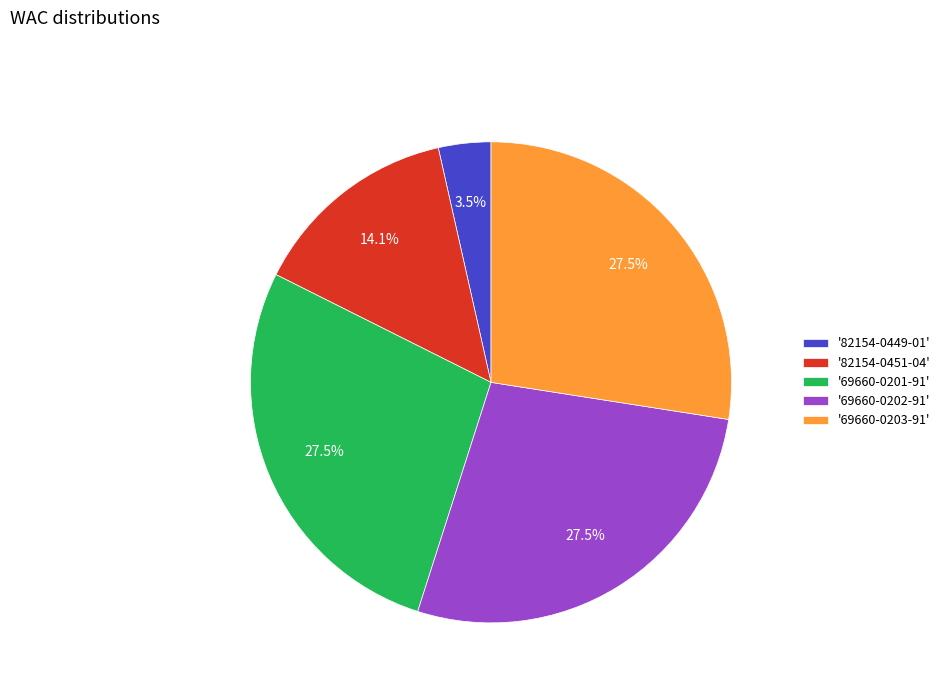

Does '69660-0203-91' represent more than half of the total?

No